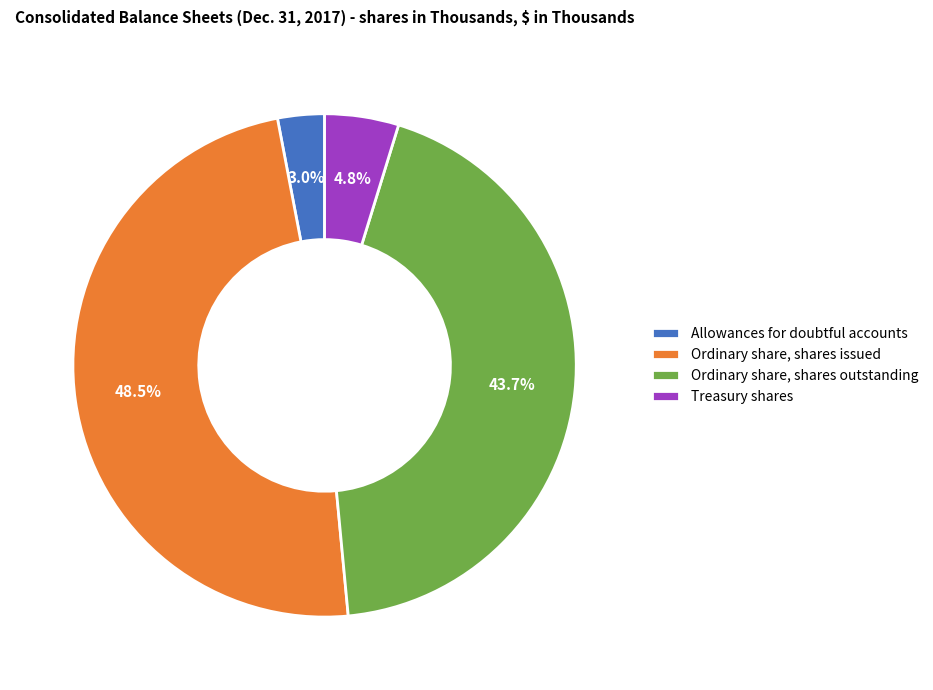

Count the number of slices in the pie.

4